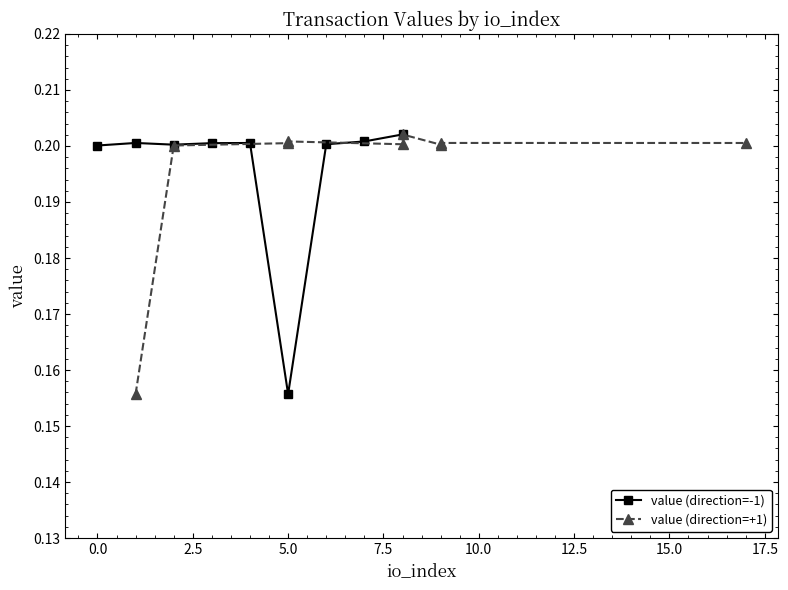

In value (direction=+1), how many points are higher than both neighbors (excluding endpoints)?

3